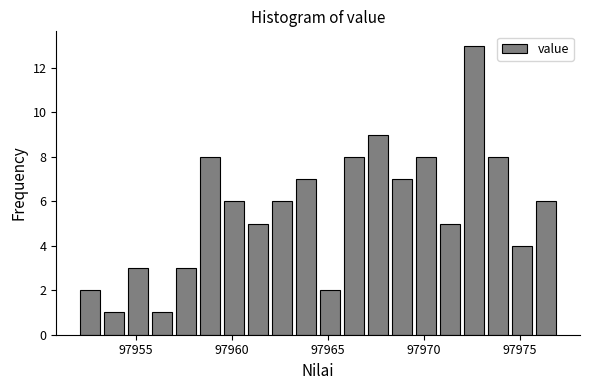

Around what value on the x-axis is the tallest bar? Give the approximate position of its centre, as read against the axis.

97972.5